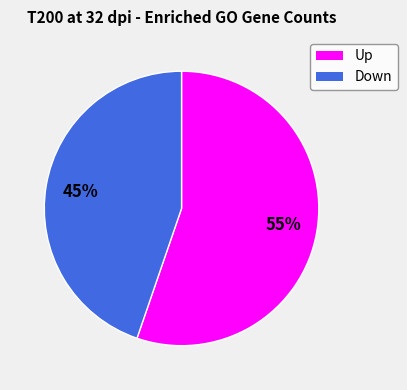

Which has a higher value, Down or Up?

Up